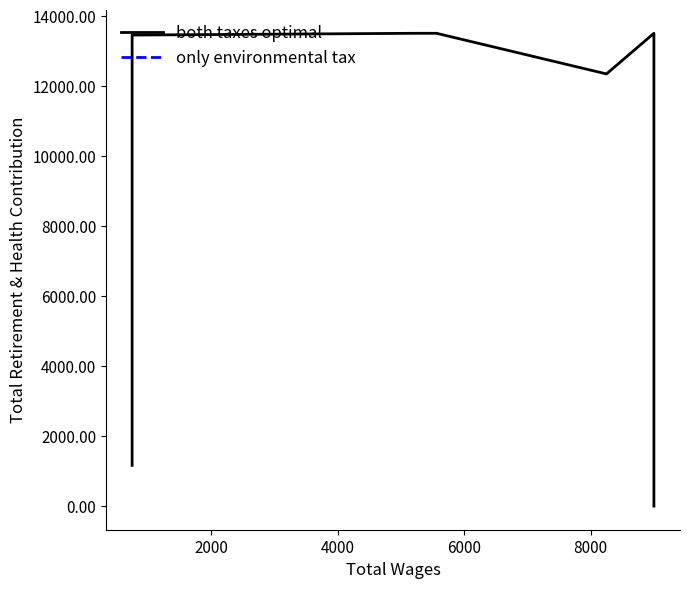

How many data points are above 12385?

4